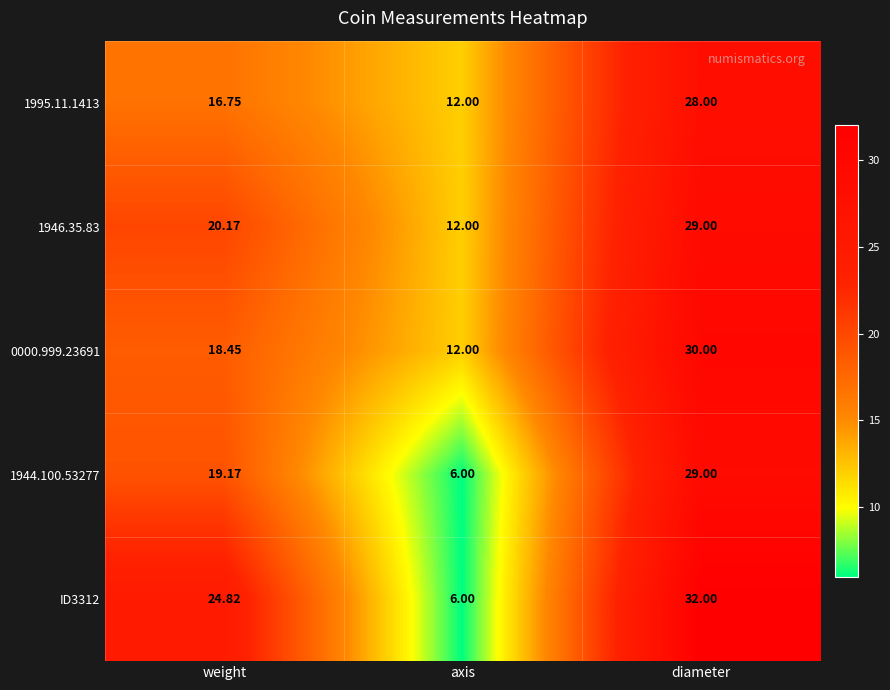

At which category is the sum across all series the highest?

diameter